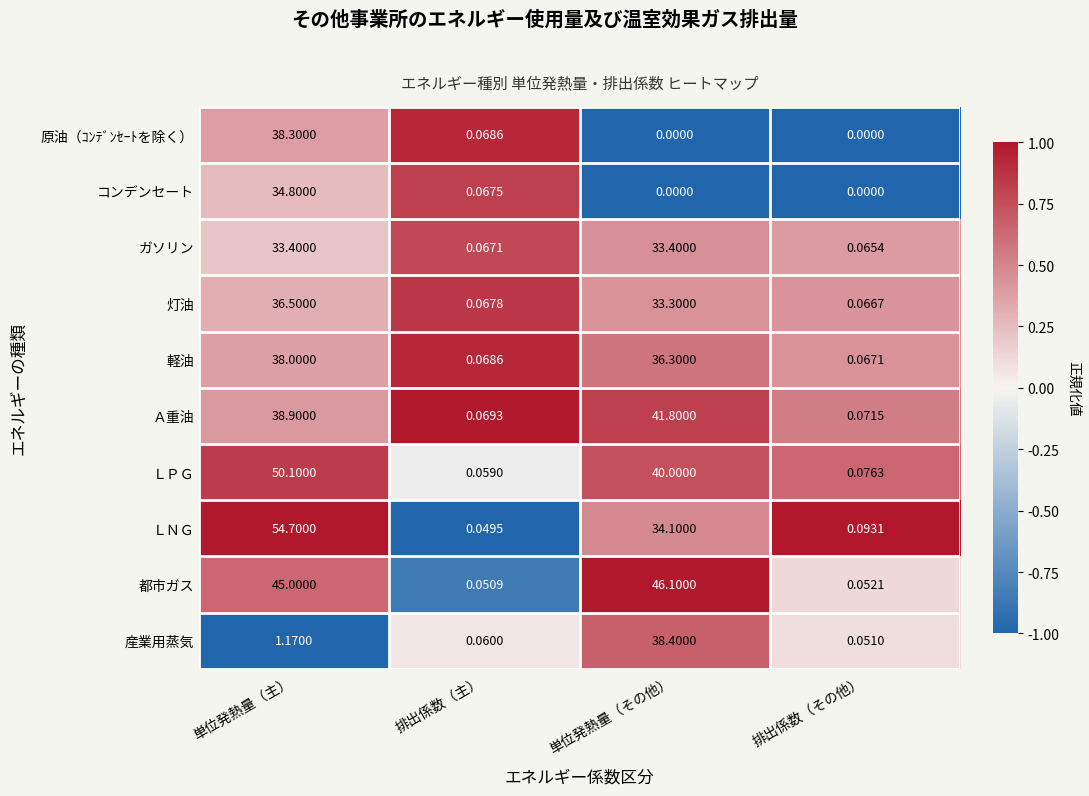

How many data points in 軽油 are above 36?

2